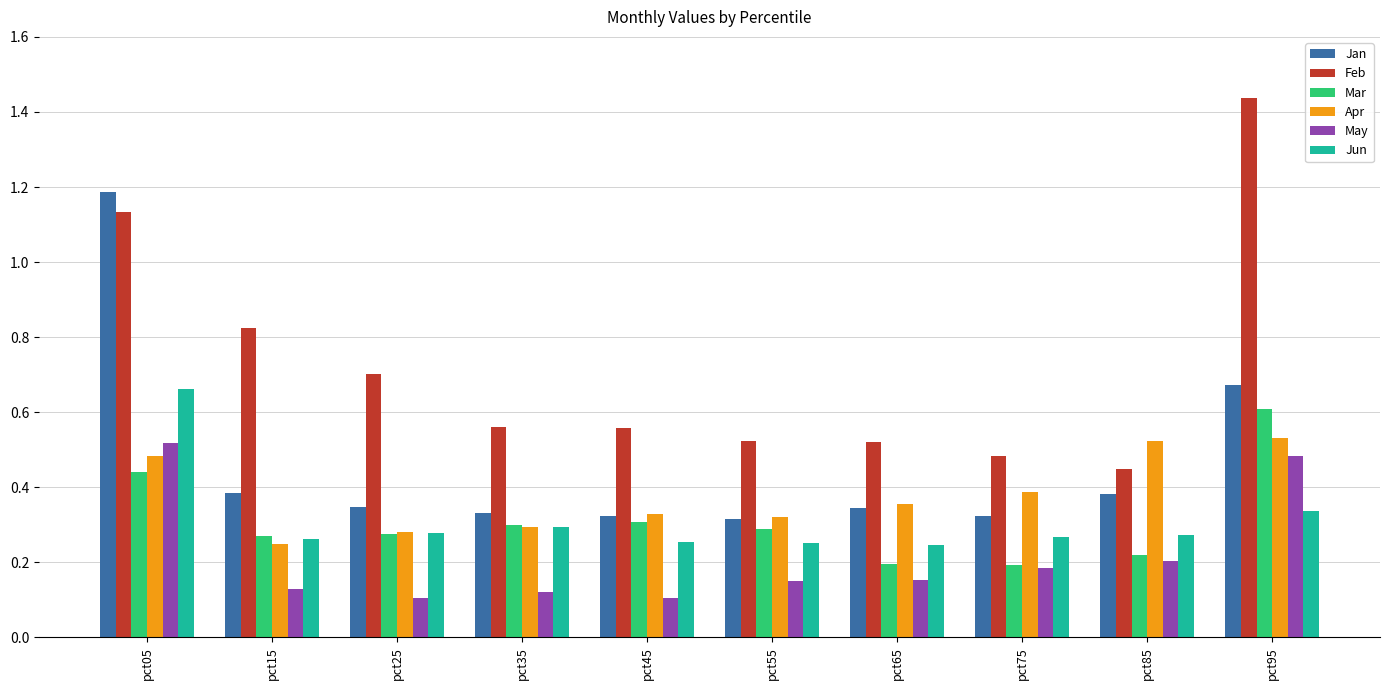

At which category is the sum across all series the highest?

pct05